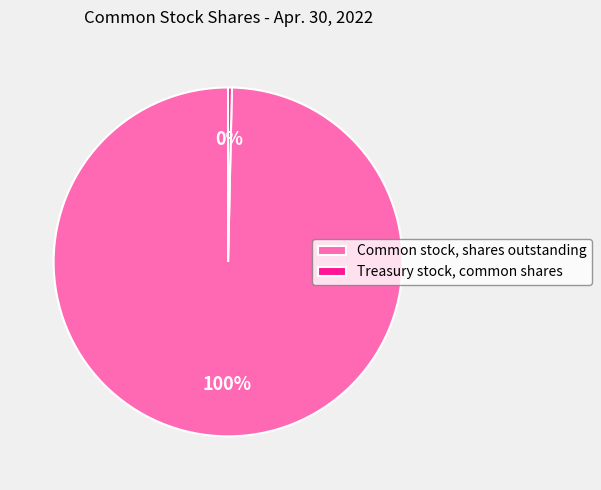

Does any single category account for the majority?

Yes